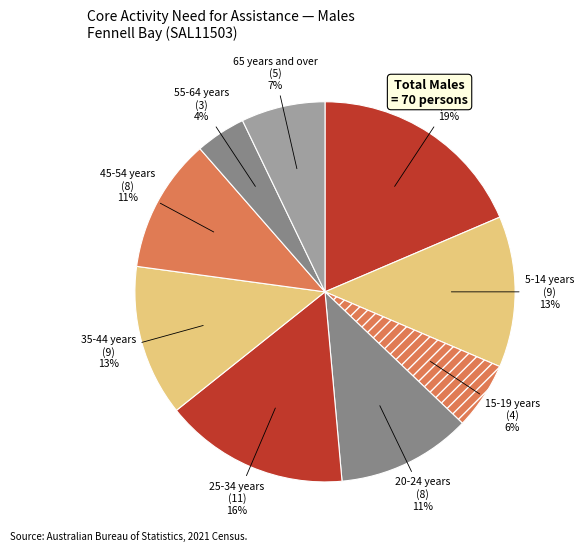

Which category has the smallest portion of the pie?

55-64 years